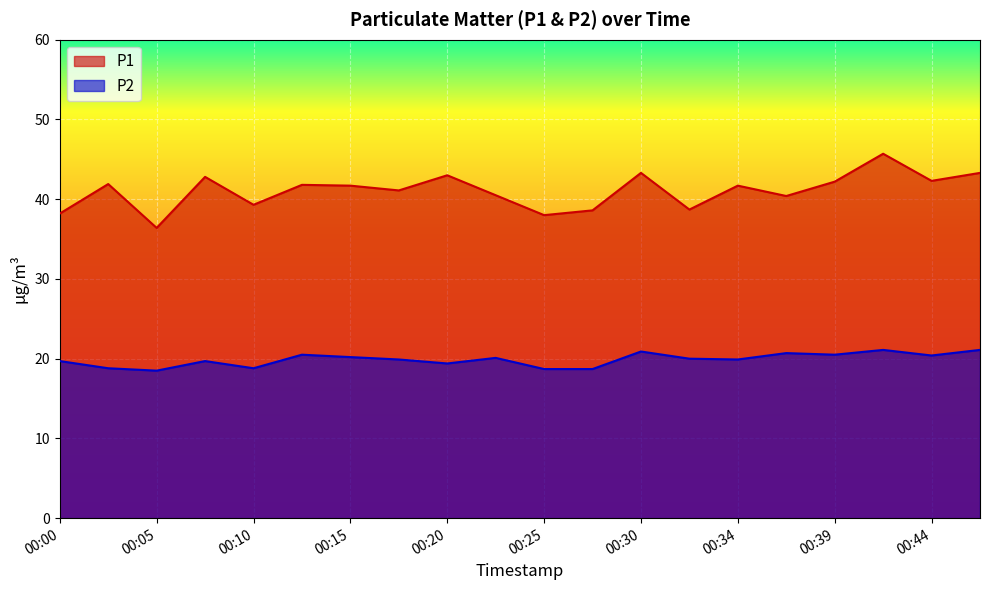

At which category is the sum across all series the highest?

00:42